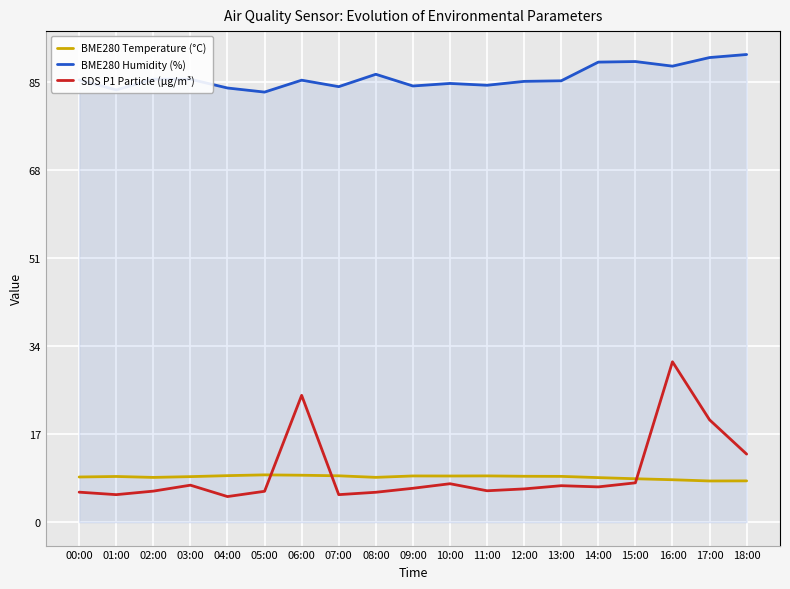

What position from the right is 03:00?

16